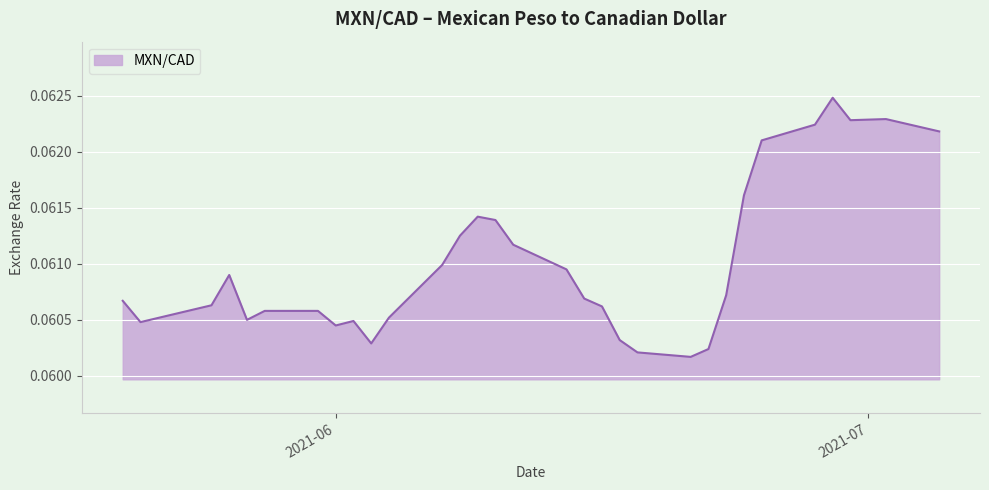

How many lines are shown in the chart?

1